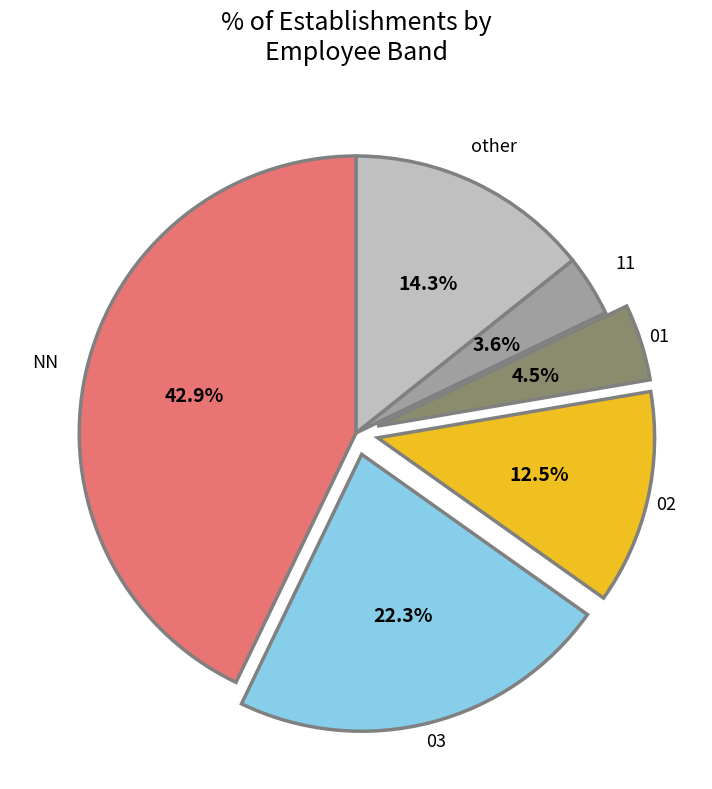

Which category has the smallest portion of the pie?

11